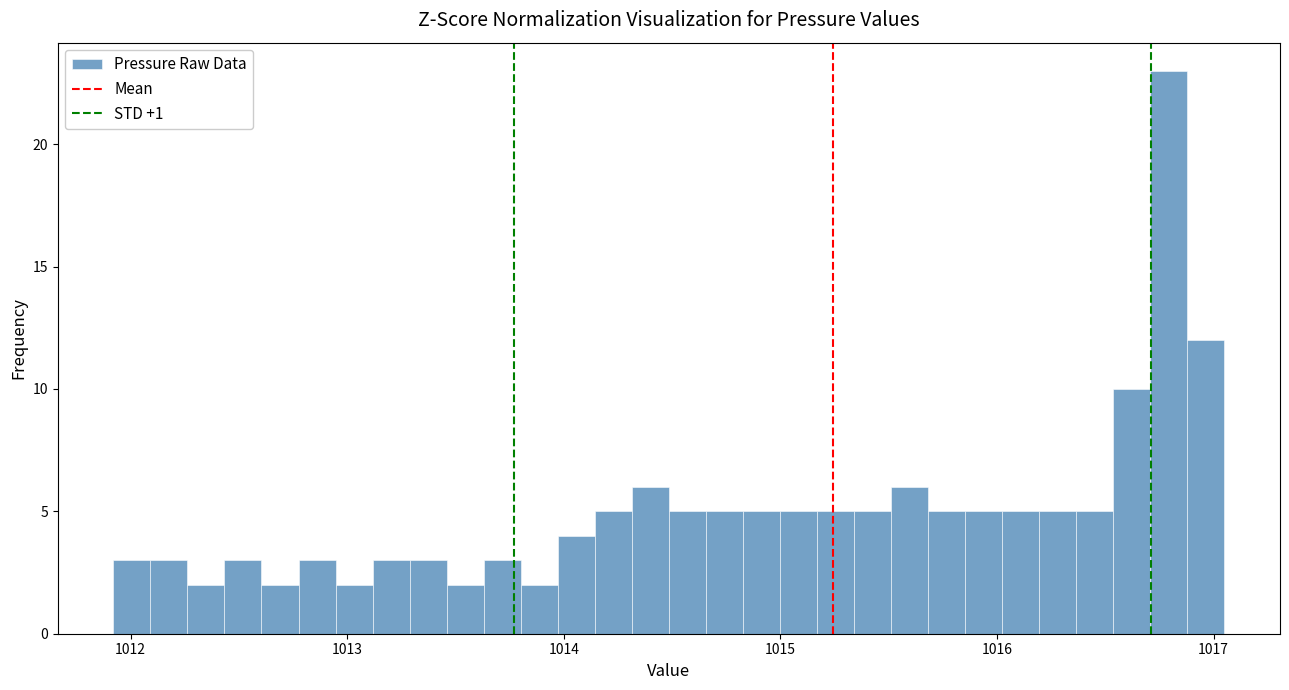

Around what value on the x-axis is the tallest bar? Give the approximate position of its centre, as read against the axis.

1016.8